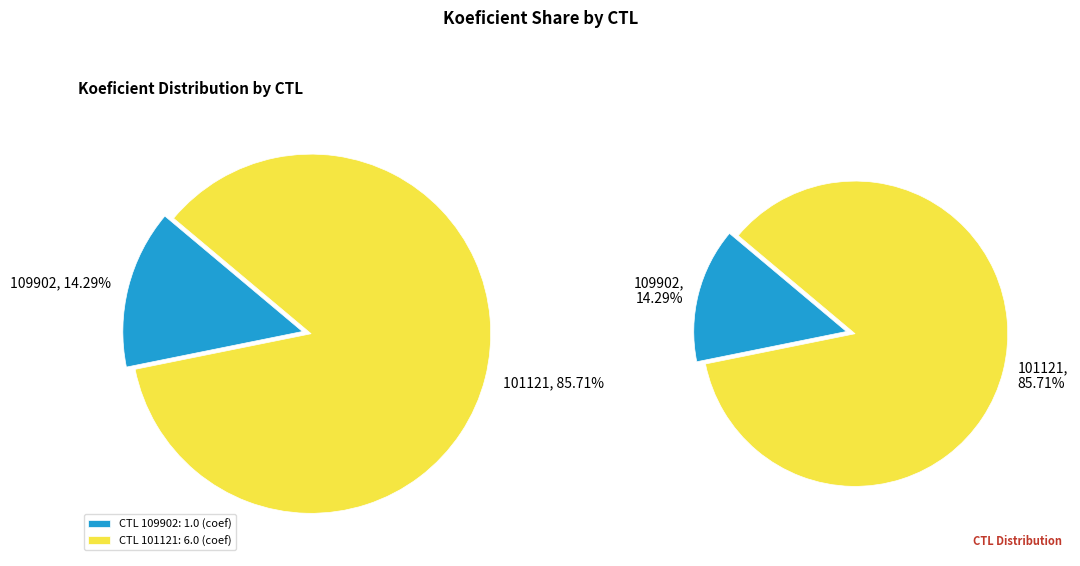

Is it true that 101121 is 92% of the pie?

False